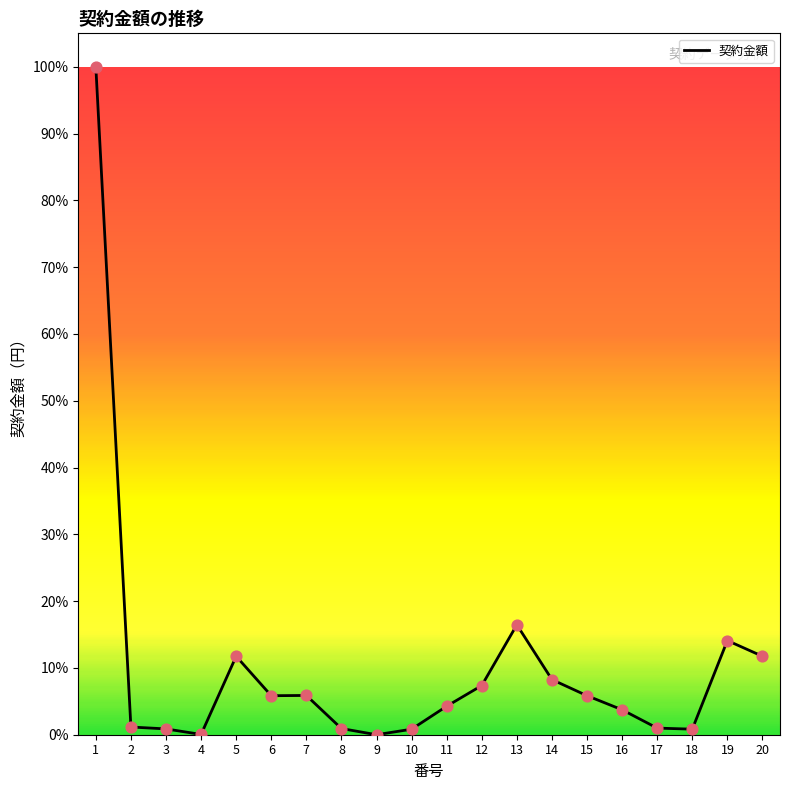

Does the chart have visible grid lines?

No